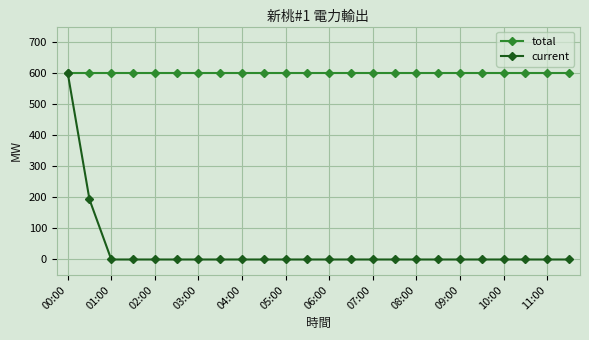

After their last crossing, which series has the higher values: current or total?

total